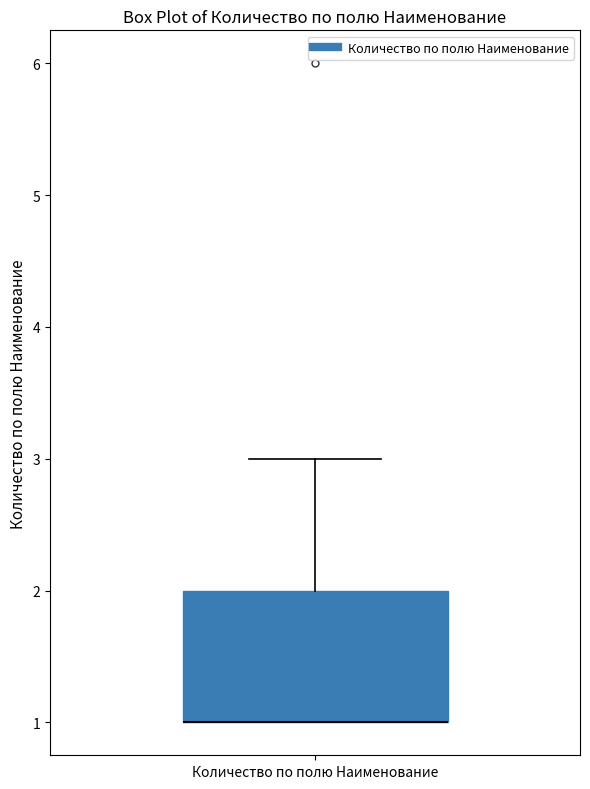

Where is the lower edge of the box for Количество по полю Наименование on the y-axis? The values are not printed on the chart, so give them approximately, as read against the axis.

1